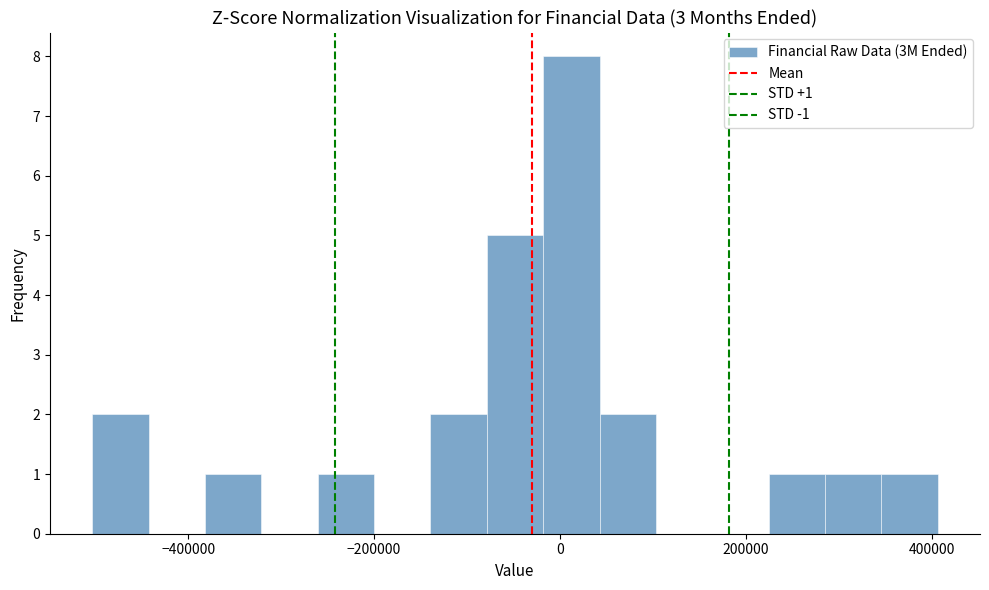

Read against the x-axis, roughly where is the centre of the tallest bar?

20000